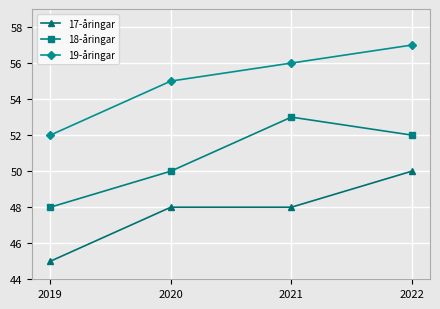

What is the difference between the highest and lowest values at 2020?

7